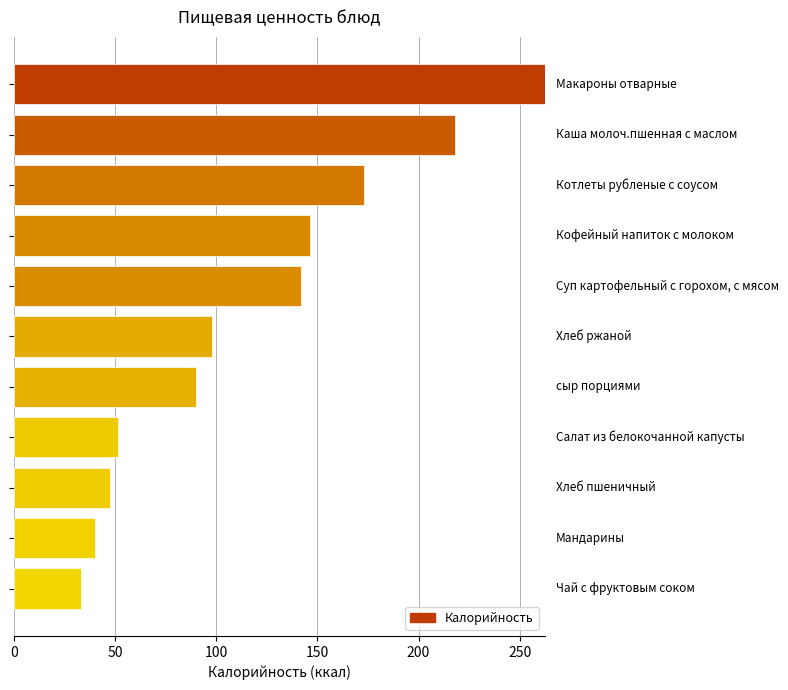

What is the minimum value shown in the chart?

33.0